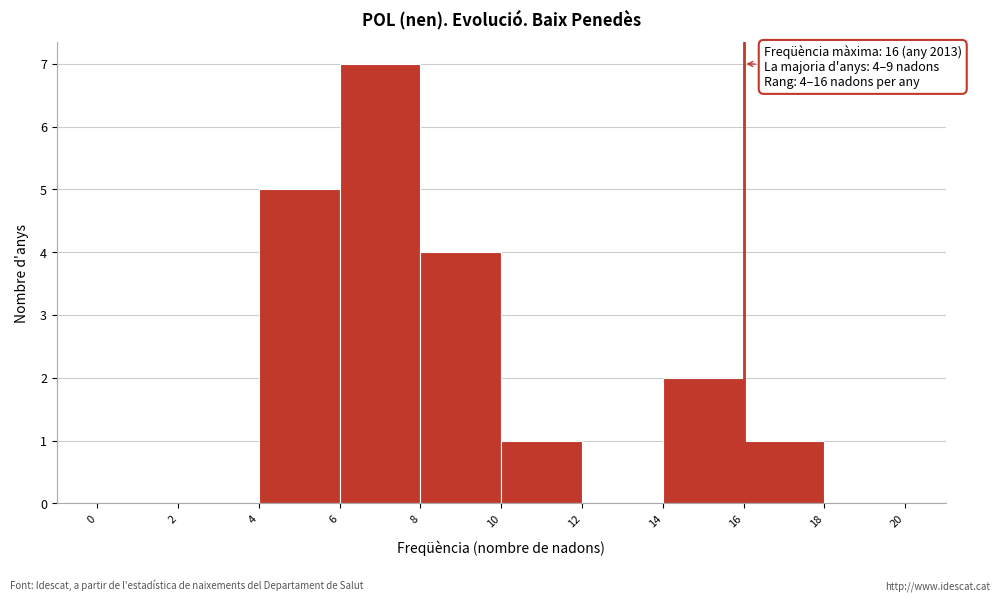

Over which range of the x-axis is the bar tallest?

6 to 8